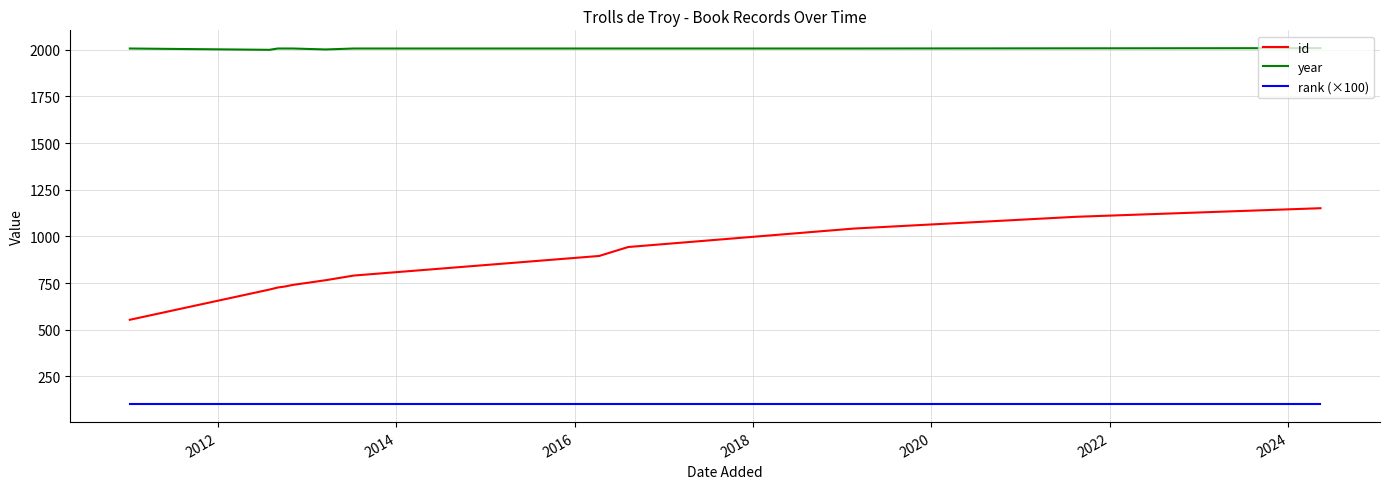

True or false: rank (×100) and id cross at least once.

False